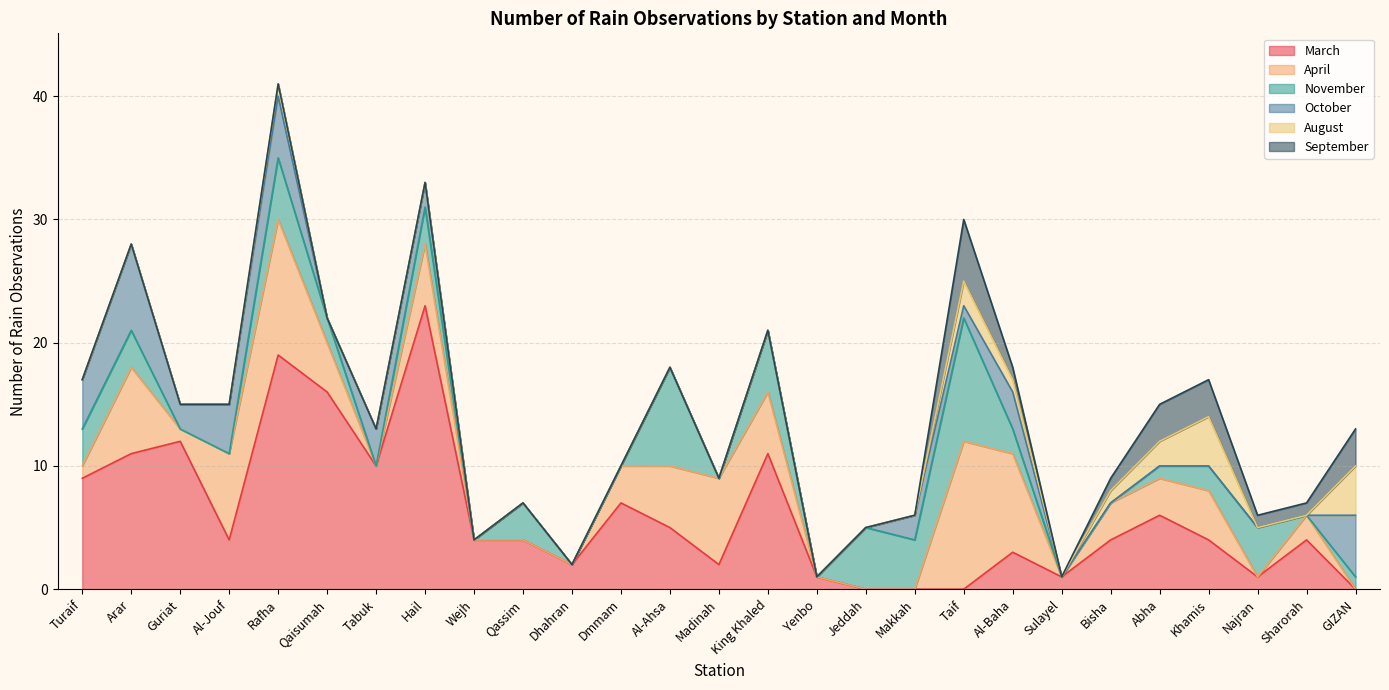

At which category does the chart reach its peak across all series?

Hail